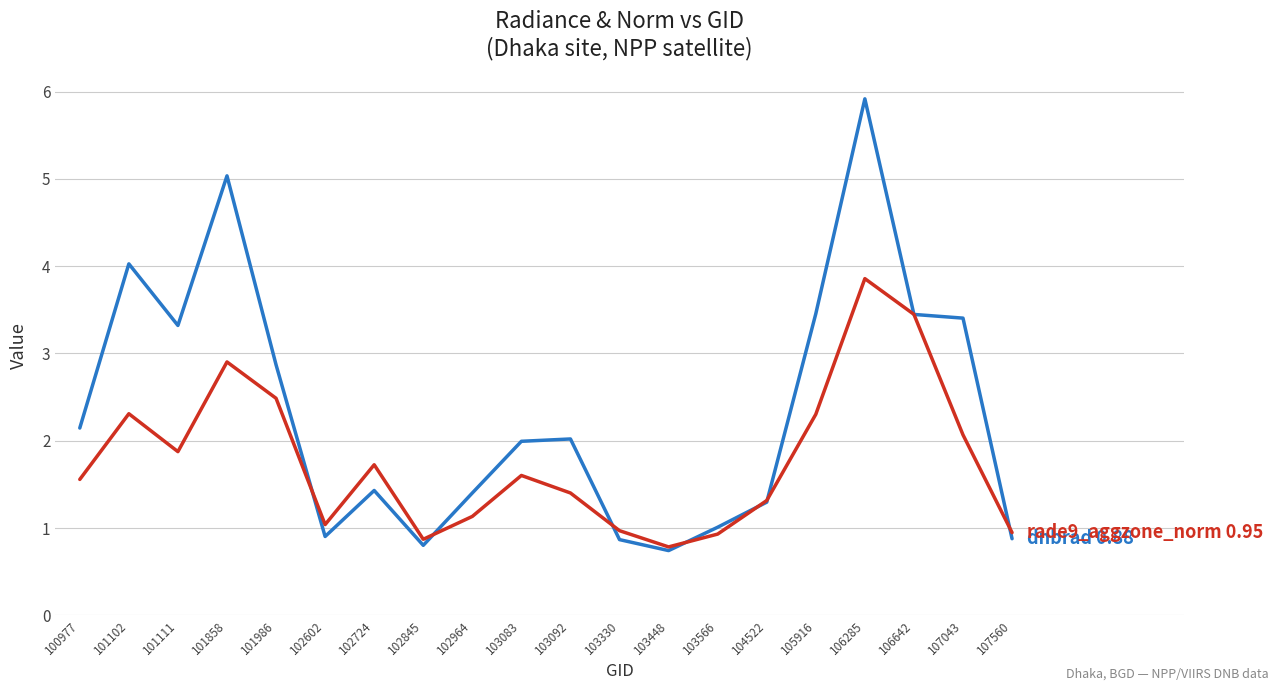

What is the spread (max minus min) of values at 107043?

1.3